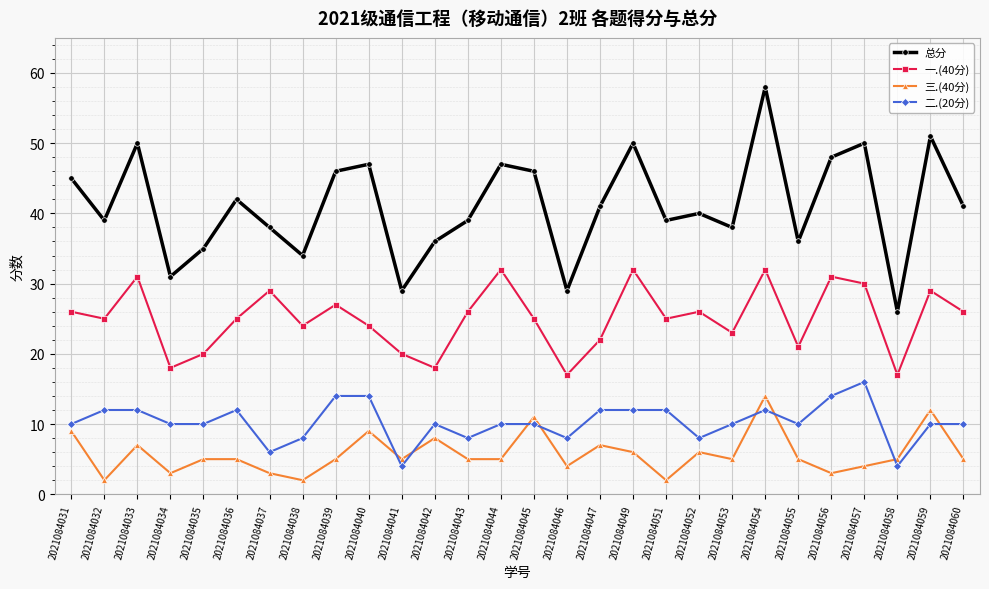

Rank the series by their maximum value, from lowest to highest.

三.(40分), 二.(20分), 一.(40分), 总分